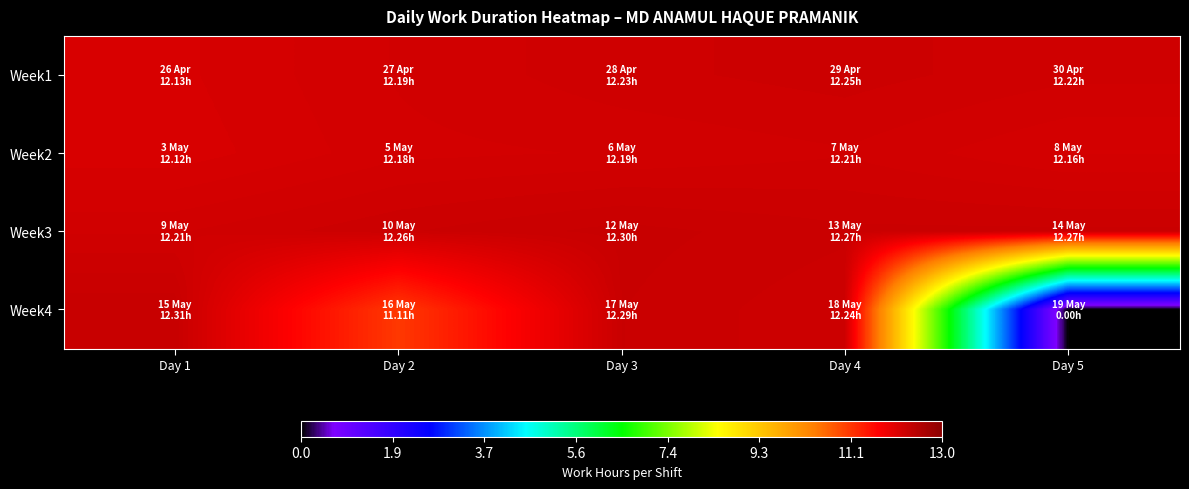

What is the maximum value shown in the chart?

12.3